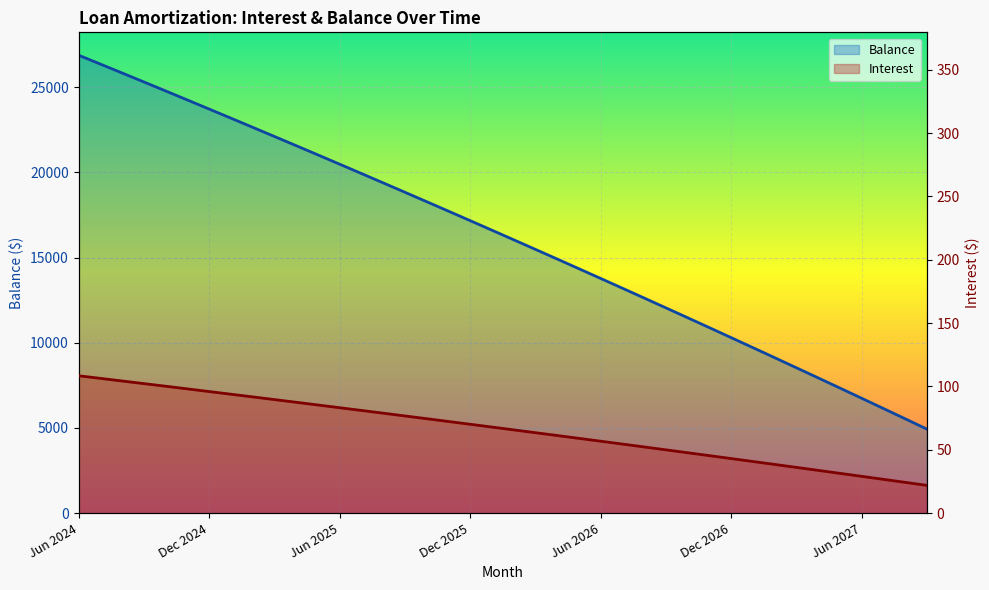

True or false: Balance and Interest intersect in this chart.

False